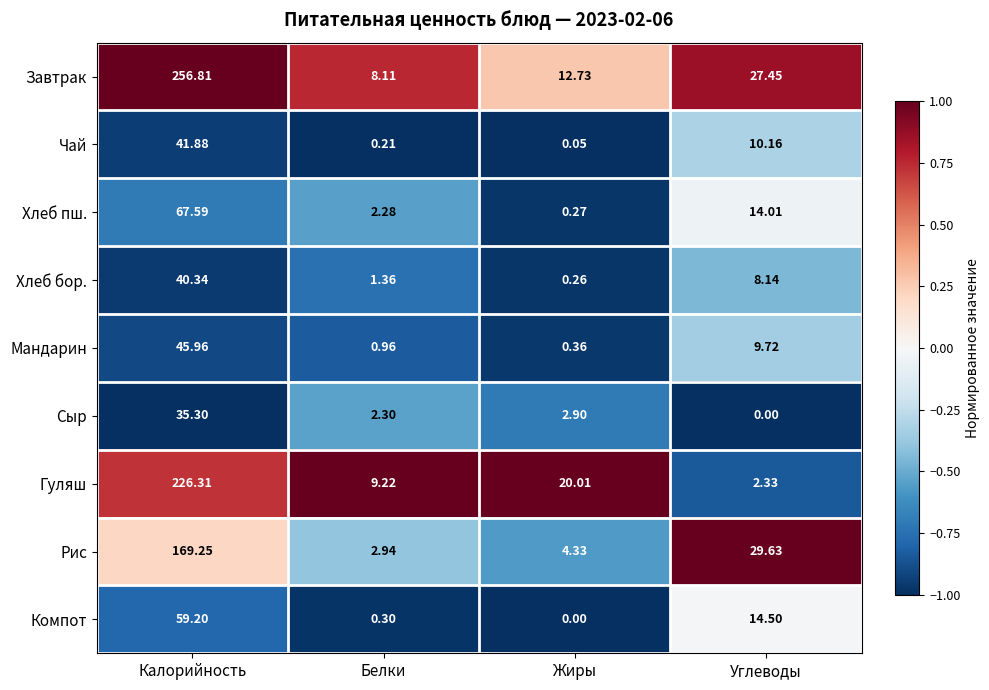

Which category has the highest value in the Компот series?

Калорийность